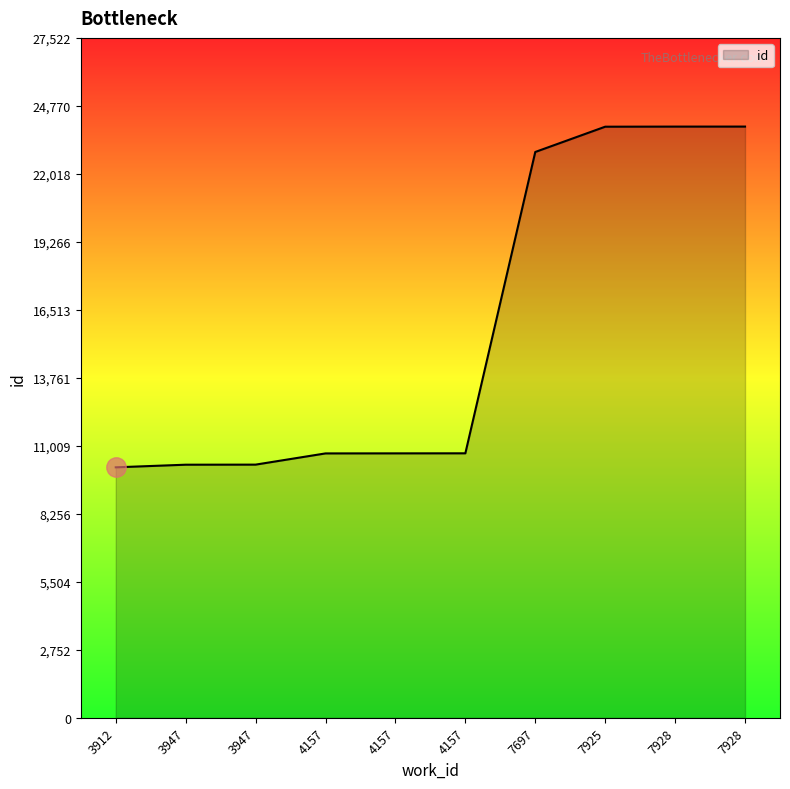

Is this an area chart (filled region under the line)?

Yes